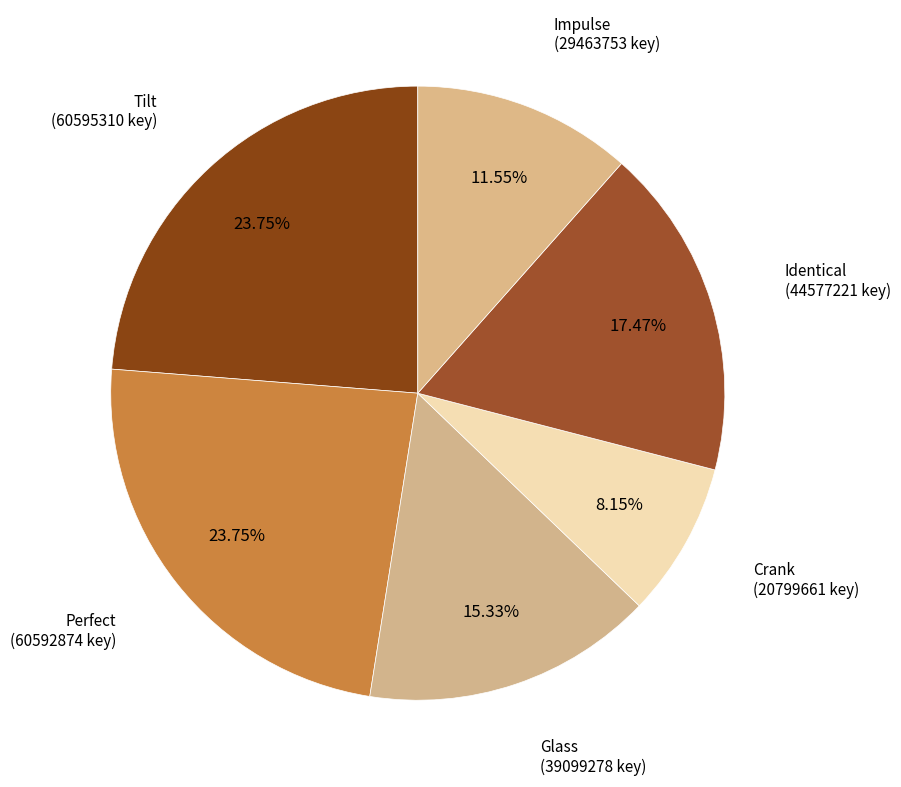

Count the number of slices in the pie.

6